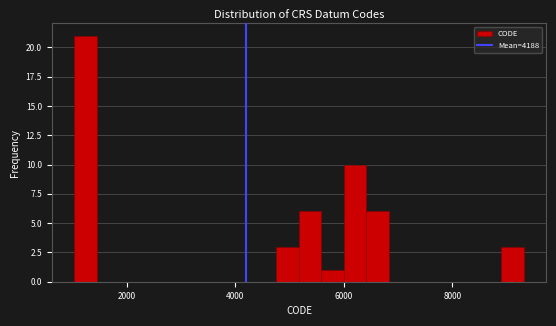

Read against the x-axis, roughly where is the centre of the tallest bar?

1200